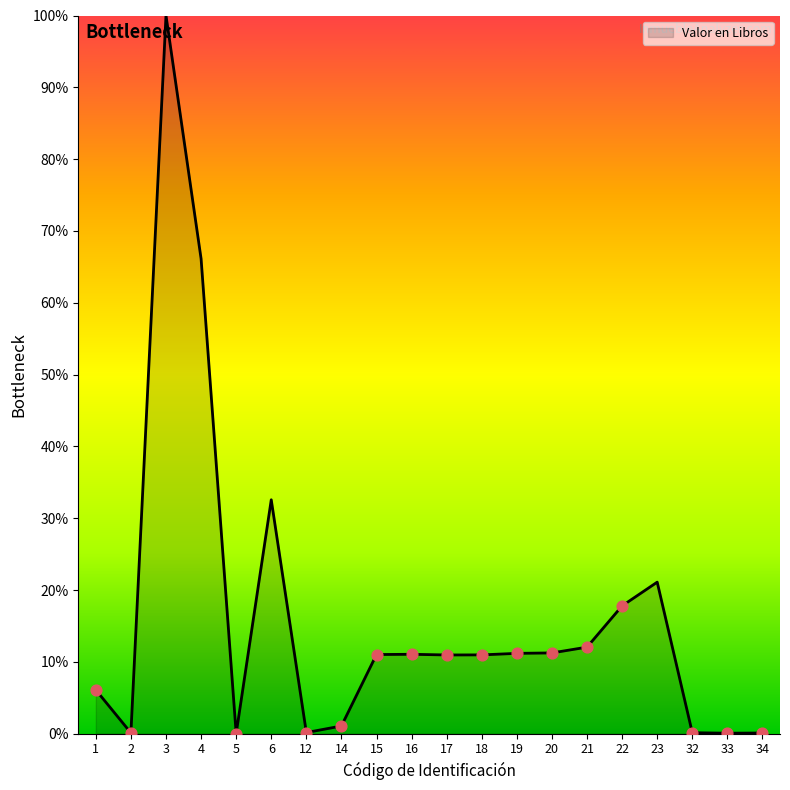

What is the ratio of the value at 3 to the value at 14?

93.8